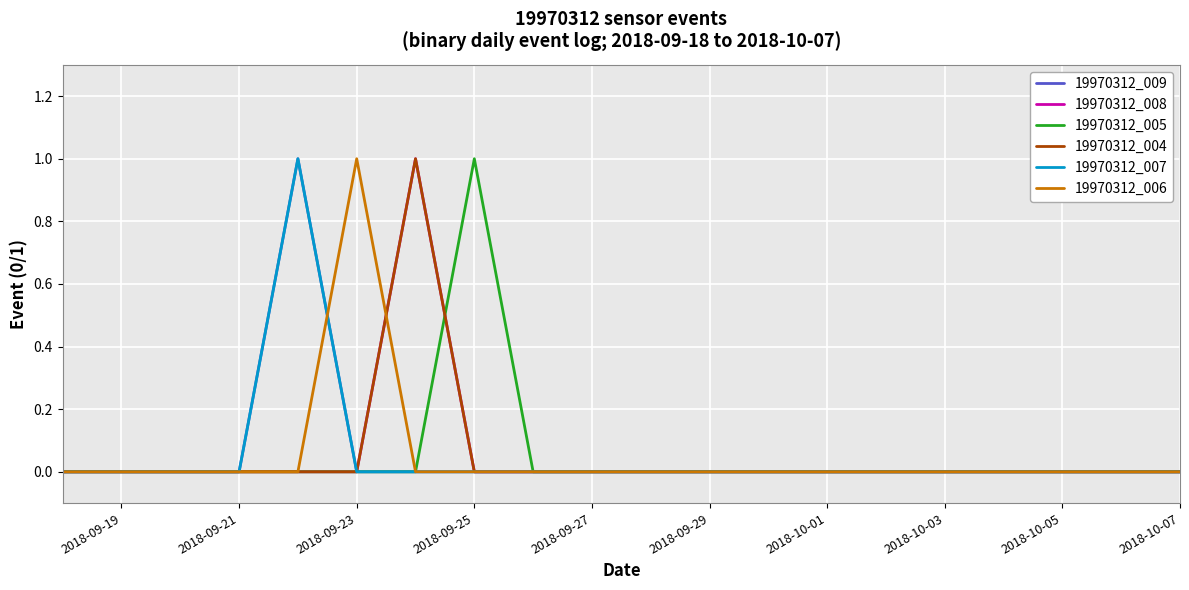

Is this an area chart (filled region under the line)?

No